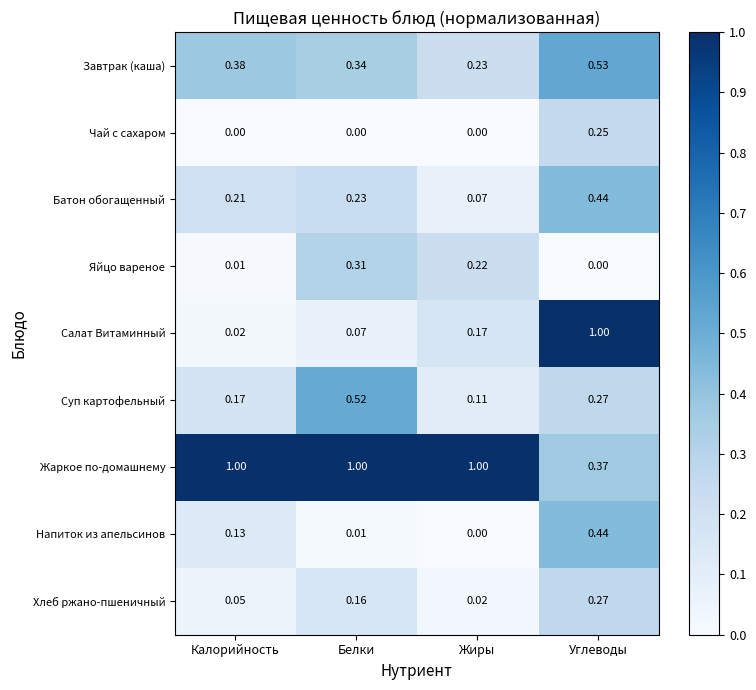

Between Белки and Углеводы, which series saw the biggest shift?

Салат Витаминный